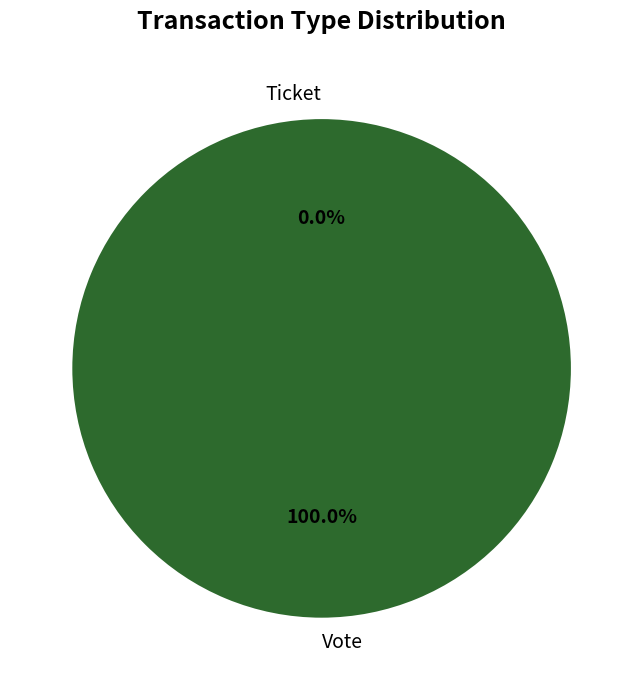

Rank the categories by value from lowest to highest.

Ticket, Vote